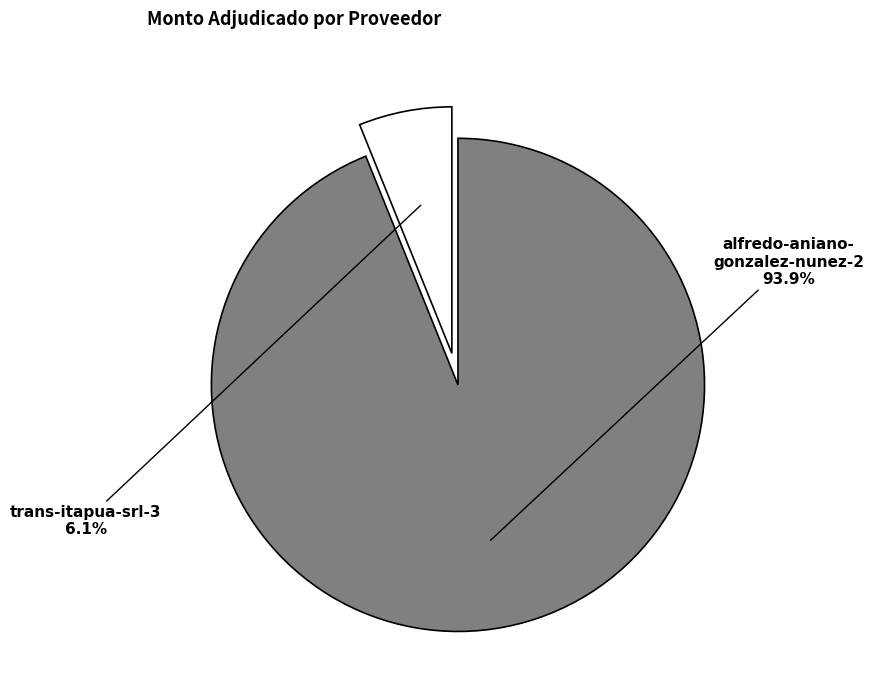

Is there a majority slice in this chart?

Yes